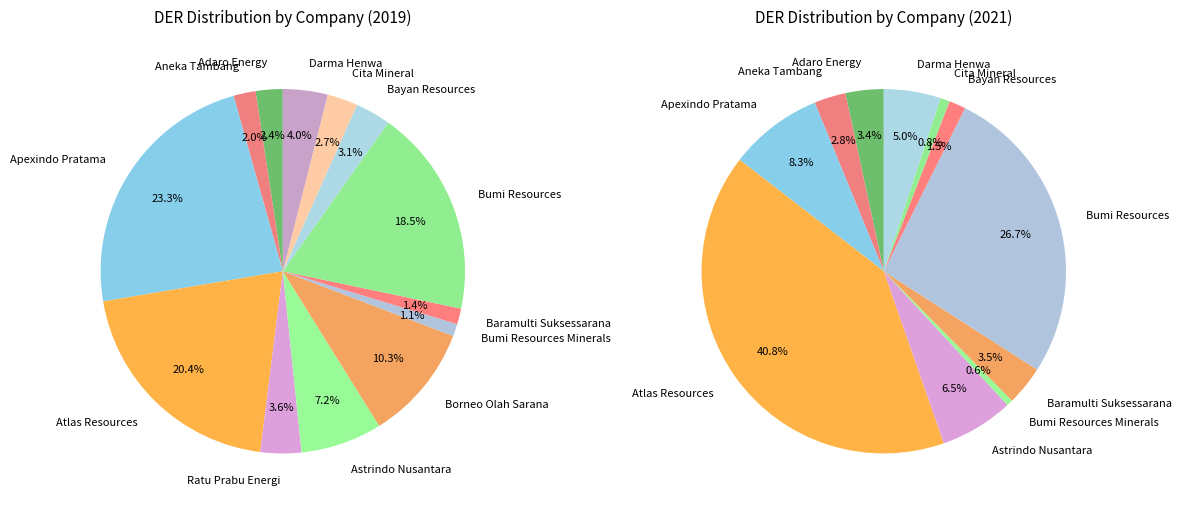

Combined, what portion of the pie is Borneo Olah Sarana and Darma Henwa?

14.3%